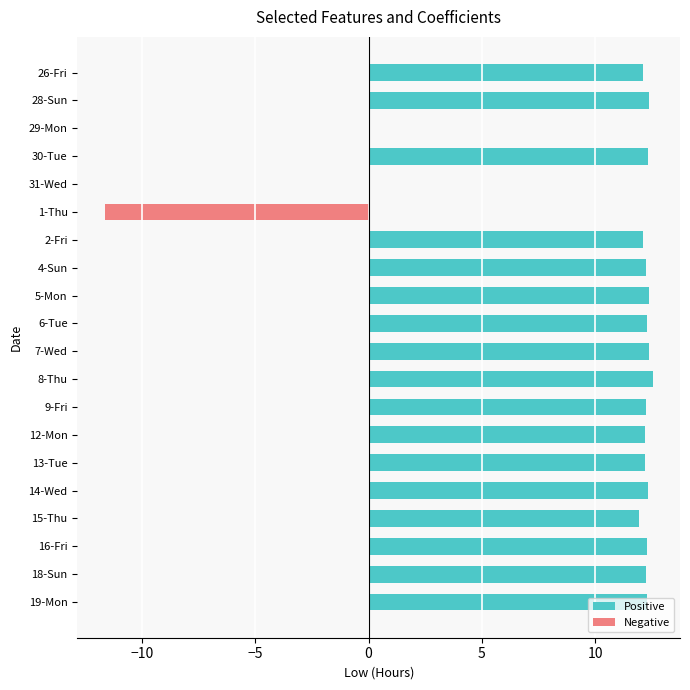

What is the sum of the values at 16-Fri and 28-Sun?

24.7